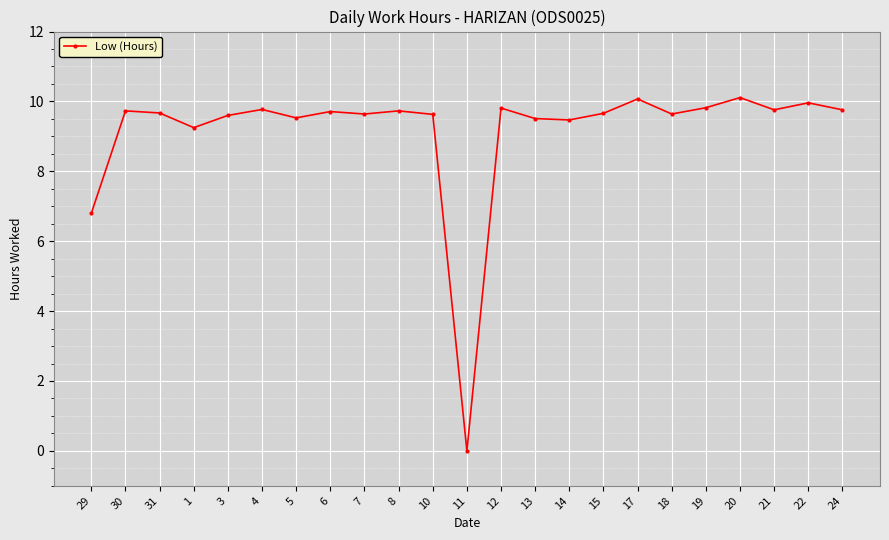

How many lines are shown in the chart?

1